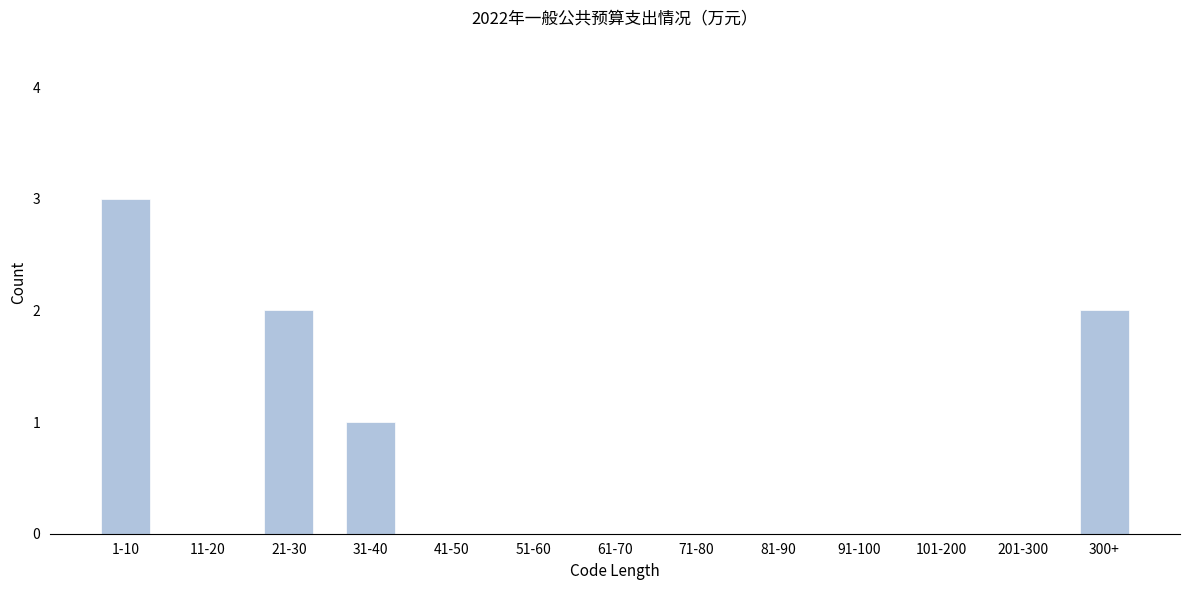

Reading left to right, transcribe all the data shown in this chart.

1-10=3	11-20=0	21-30=2	31-40=1	41-50=0	51-60=0	61-70=0	71-80=0	81-90=0	91-100=0	101-200=0	201-300=0	300+=2